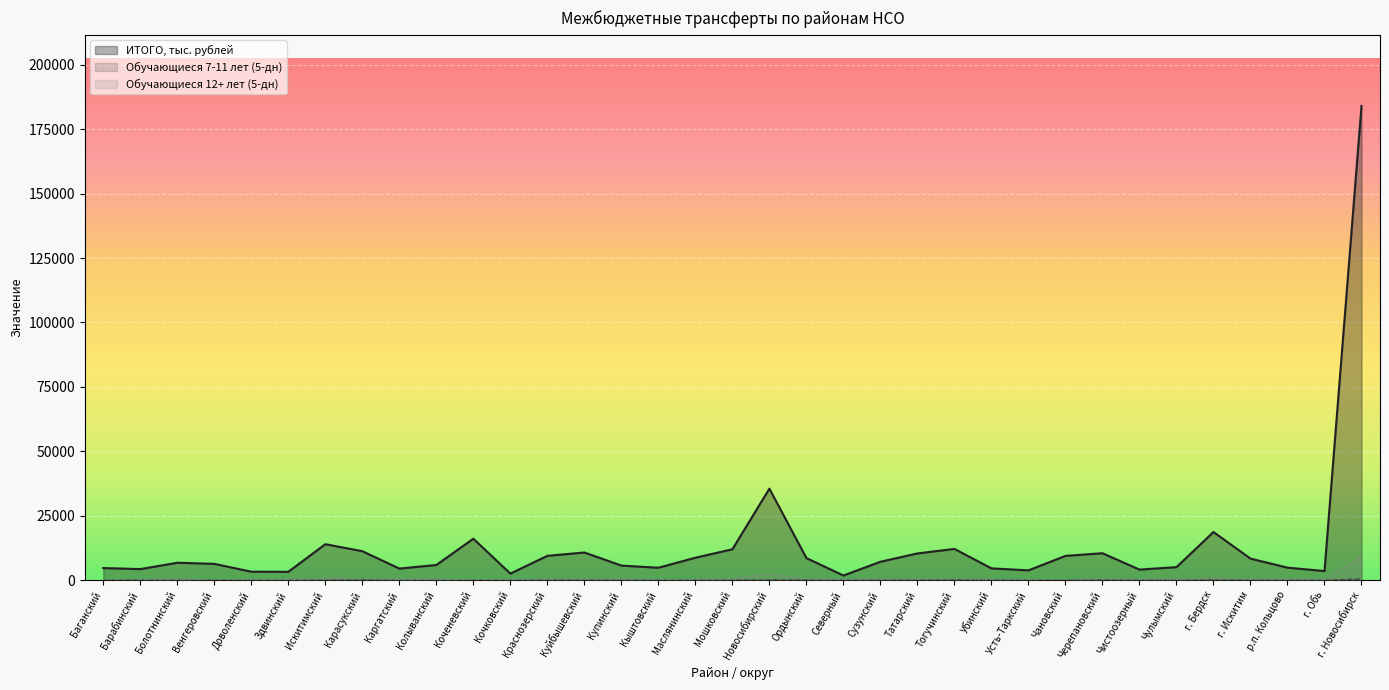

Does the chart display data point markers on the line(s)?

No